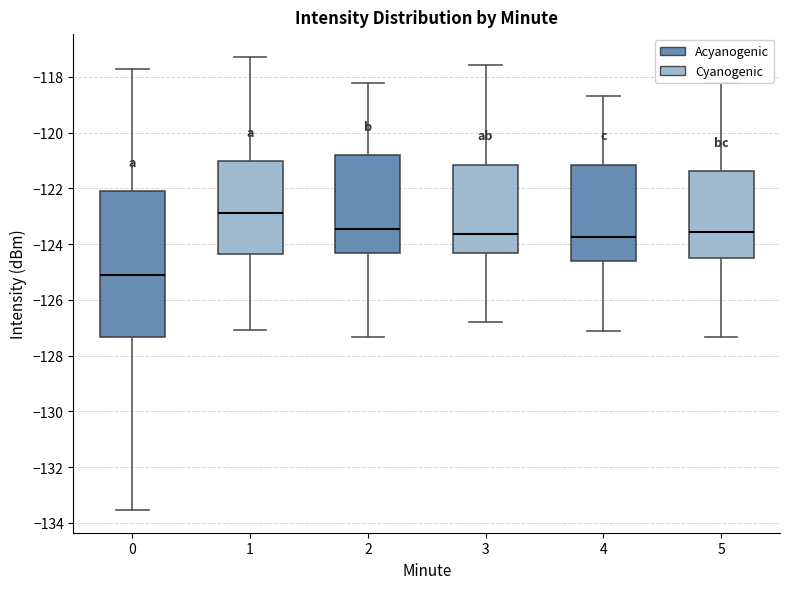

Which box's median line is the lowest?

0